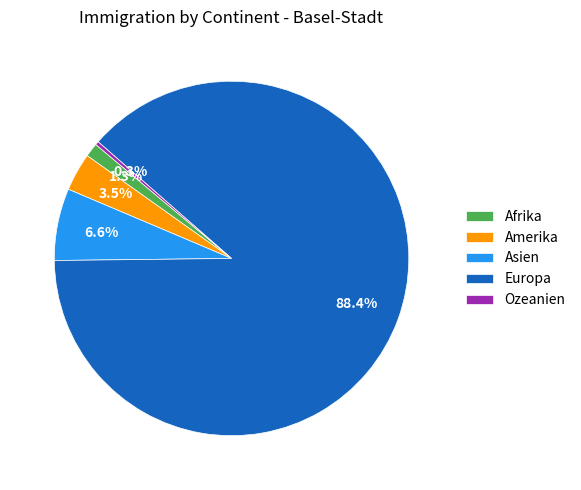

How many segments does this pie chart have?

5